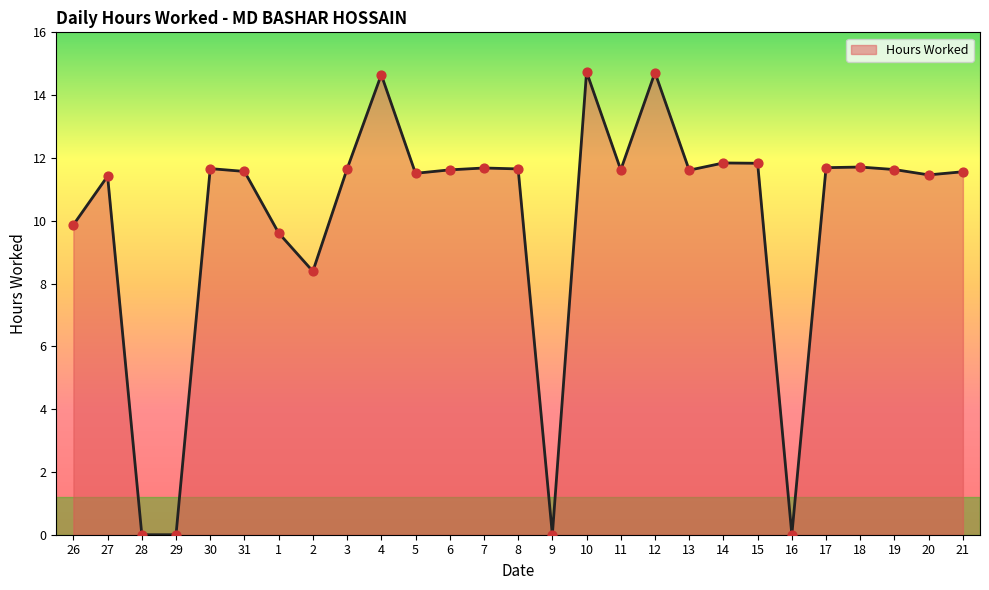

Between 17 and 4, which is larger?

4